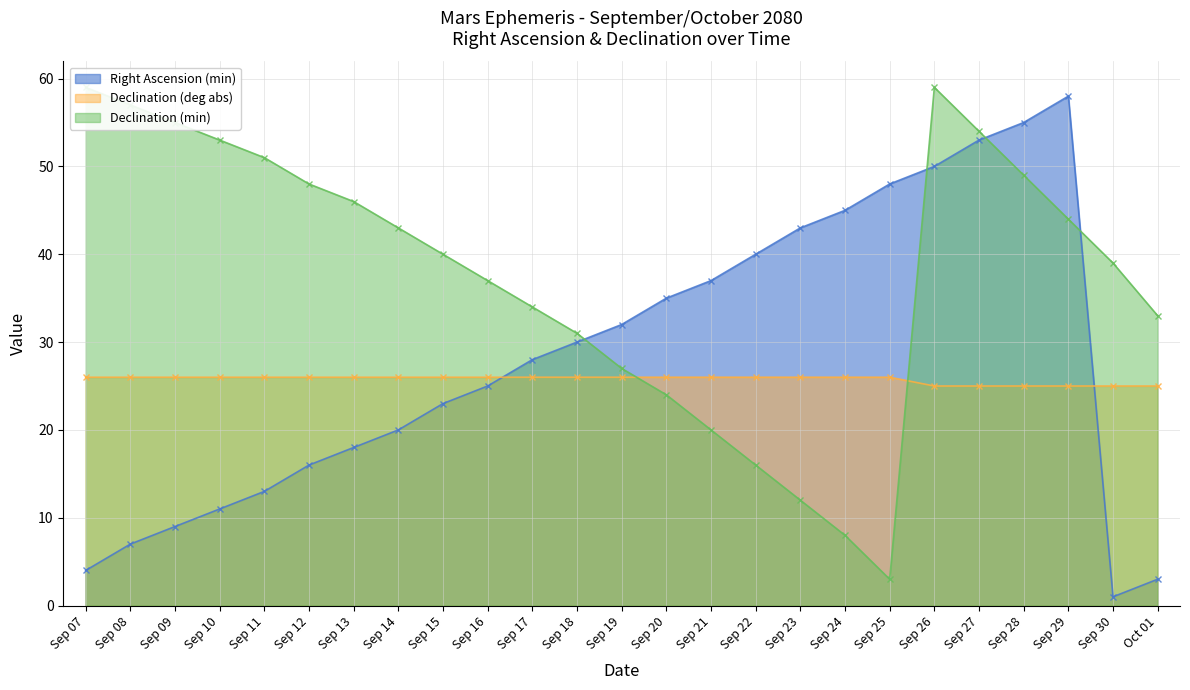

Reading left to right, what are all the values shown in this chart?

Right Ascension (min): Sep 07=4	Sep 08=7	Sep 09=9	Sep 10=11	Sep 11=13	Sep 12=16	Sep 13=18	Sep 14=20	Sep 15=23	Sep 16=25	Sep 17=28	Sep 18=30	Sep 19=32	Sep 20=35	Sep 21=37	Sep 22=40	Sep 23=43	Sep 24=45	Sep 25=48	Sep 26=50	Sep 27=53	Sep 28=55	Sep 29=58	Sep 30=1	Oct 01=3
Declination (deg abs): Sep 07=26	Sep 08=26	Sep 09=26	Sep 10=26	Sep 11=26	Sep 12=26	Sep 13=26	Sep 14=26	Sep 15=26	Sep 16=26	Sep 17=26	Sep 18=26	Sep 19=26	Sep 20=26	Sep 21=26	Sep 22=26	Sep 23=26	Sep 24=26	Sep 25=26	Sep 26=25	Sep 27=25	Sep 28=25	Sep 29=25	Sep 30=25	Oct 01=25
Declination (min): Sep 07=59	Sep 08=57	Sep 09=55	Sep 10=53	Sep 11=51	Sep 12=48	Sep 13=46	Sep 14=43	Sep 15=40	Sep 16=37	Sep 17=34	Sep 18=31	Sep 19=27	Sep 20=24	Sep 21=20	Sep 22=16	Sep 23=12	Sep 24=8	Sep 25=3	Sep 26=59	Sep 27=54	Sep 28=49	Sep 29=44	Sep 30=39	Oct 01=33